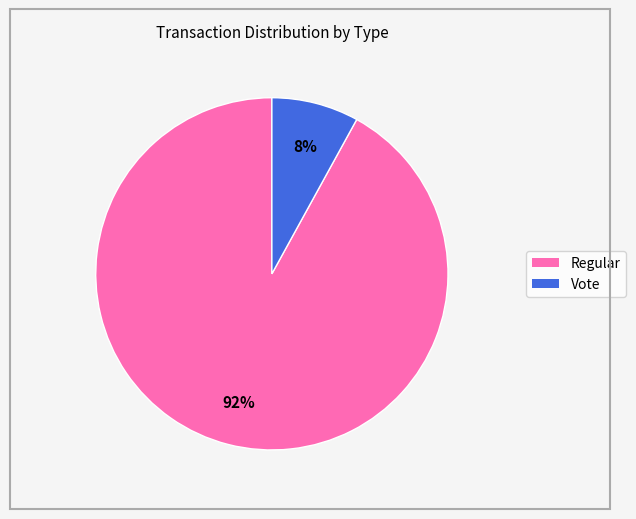

True or false: Regular accounts for 81% of the total.

False